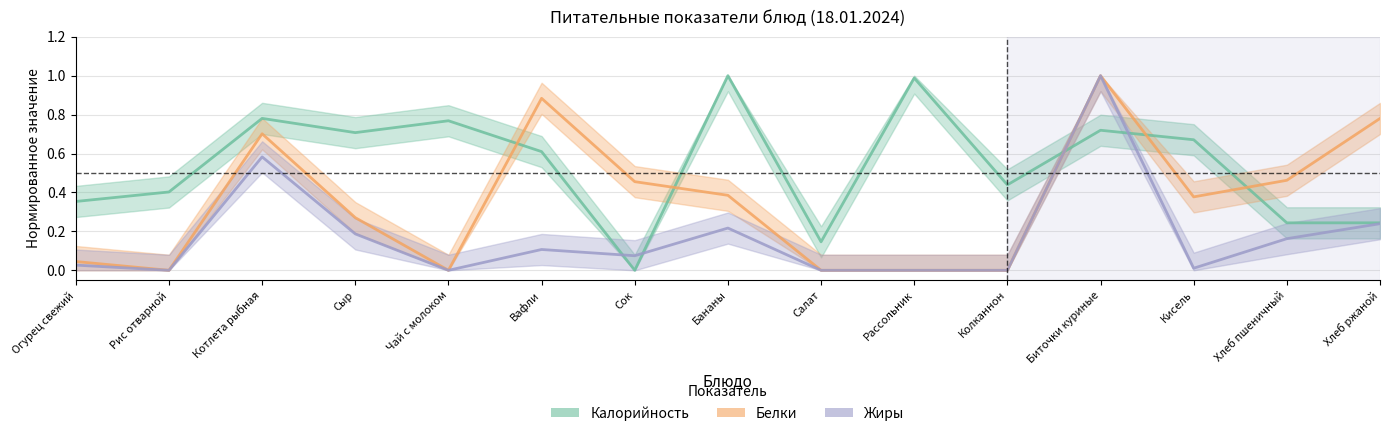

What is the label of the 11th point from the left?

Колканнон